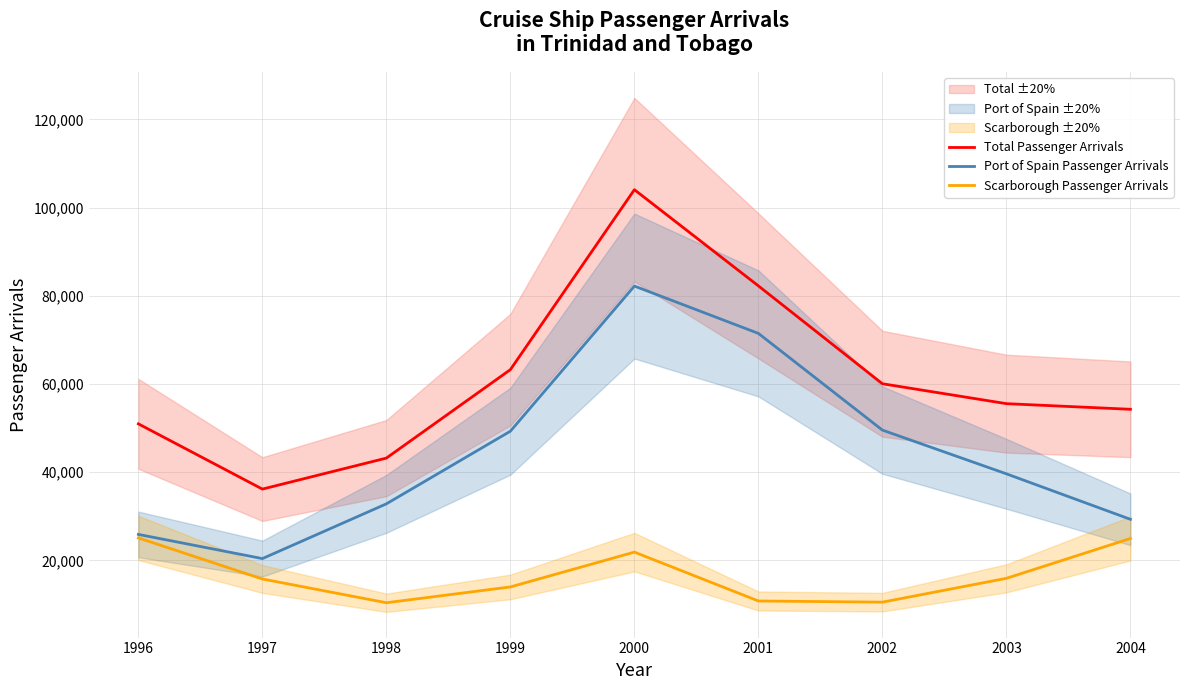

How many interior local peaks does the Port of Spain Passenger Arrivals series have?

1